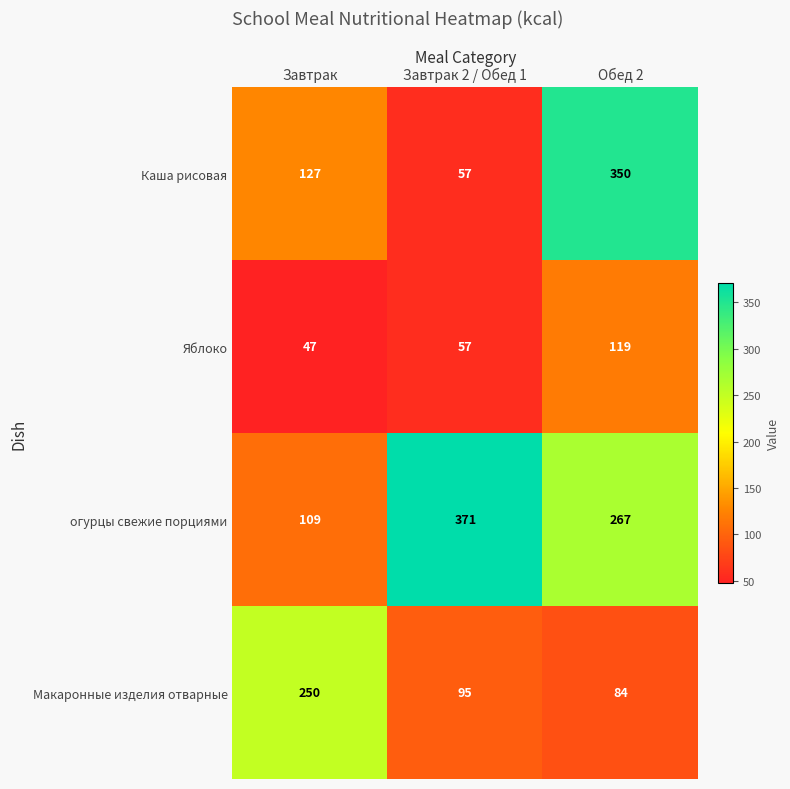

Which category has the highest value in the Яблоко series?

Обед 2